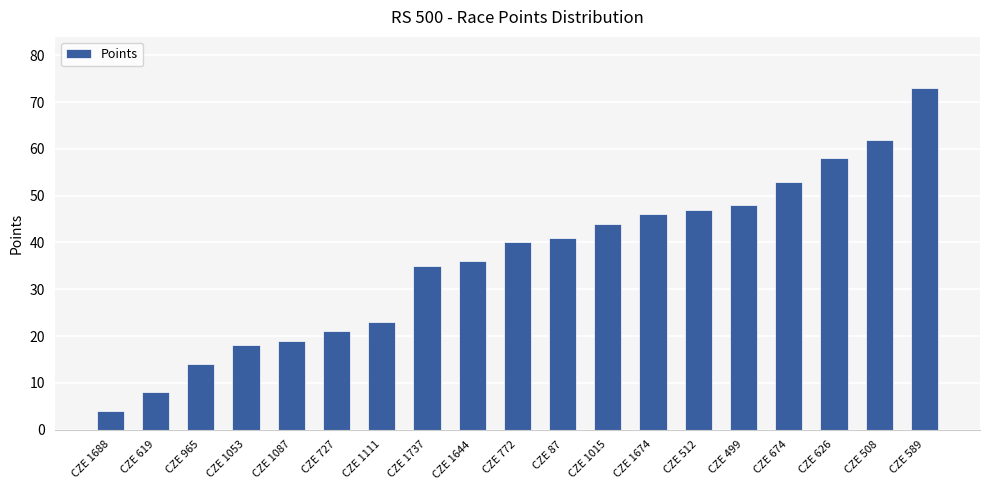

How many data points are less than 40?

9